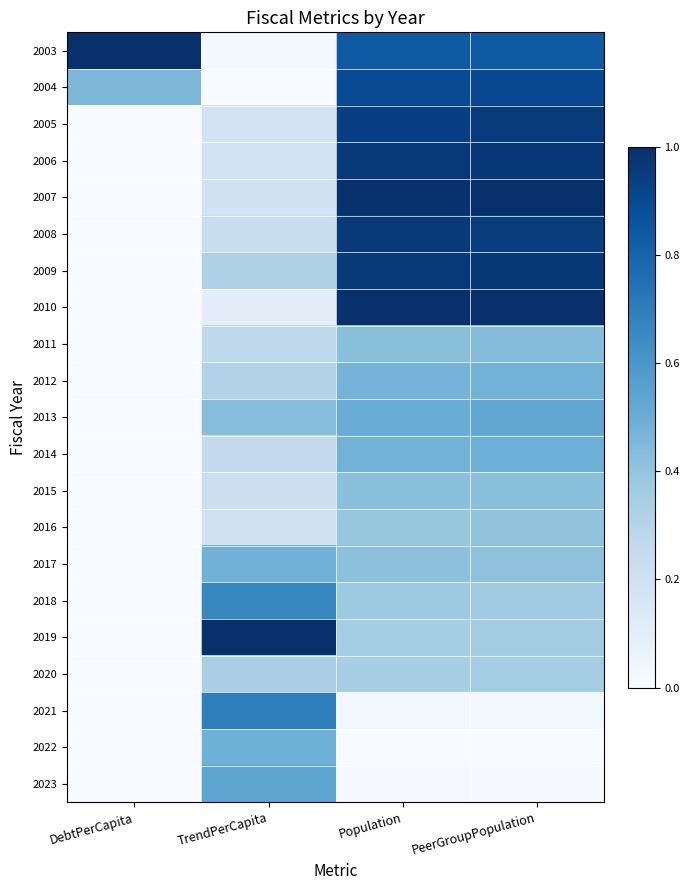

Reading left to right, transcribe all the data shown in this chart.

2003: DebtPerCapita=1.0	TrendPerCapita=0.0	Population=0.8	PeerGroupPopulation=0.8
2004: DebtPerCapita=0.5	TrendPerCapita=0.0	Population=0.9	PeerGroupPopulation=0.9
2005: DebtPerCapita=0.0	TrendPerCapita=0.2	Population=0.9	PeerGroupPopulation=1.0
2006: DebtPerCapita=0.0	TrendPerCapita=0.2	Population=1.0	PeerGroupPopulation=1.0
2007: DebtPerCapita=0.0	TrendPerCapita=0.2	Population=1.0	PeerGroupPopulation=1.0
2008: DebtPerCapita=0.0	TrendPerCapita=0.2	Population=1.0	PeerGroupPopulation=0.9
2009: DebtPerCapita=0.0	TrendPerCapita=0.3	Population=1.0	PeerGroupPopulation=1.0
2010: DebtPerCapita=0.0	TrendPerCapita=0.1	Population=1.0	PeerGroupPopulation=1.0
2011: DebtPerCapita=0.0	TrendPerCapita=0.3	Population=0.4	PeerGroupPopulation=0.4
2012: DebtPerCapita=0.0	TrendPerCapita=0.3	Population=0.5	PeerGroupPopulation=0.5
2013: DebtPerCapita=0.0	TrendPerCapita=0.4	Population=0.5	PeerGroupPopulation=0.5
2014: DebtPerCapita=0.0	TrendPerCapita=0.3	Population=0.5	PeerGroupPopulation=0.5
2015: DebtPerCapita=0.0	TrendPerCapita=0.2	Population=0.4	PeerGroupPopulation=0.4
2016: DebtPerCapita=0.0	TrendPerCapita=0.2	Population=0.4	PeerGroupPopulation=0.4
2017: DebtPerCapita=0.0	TrendPerCapita=0.5	Population=0.4	PeerGroupPopulation=0.4
2018: DebtPerCapita=0.0	TrendPerCapita=0.7	Population=0.4	PeerGroupPopulation=0.4
2019: DebtPerCapita=0.0	TrendPerCapita=1.0	Population=0.4	PeerGroupPopulation=0.4
2020: DebtPerCapita=0.0	TrendPerCapita=0.3	Population=0.3	PeerGroupPopulation=0.4
2021: DebtPerCapita=0.0	TrendPerCapita=0.7	Population=0.0	PeerGroupPopulation=0.0
2022: DebtPerCapita=0.0	TrendPerCapita=0.5	Population=0.0	PeerGroupPopulation=0.0
2023: DebtPerCapita=0.0	TrendPerCapita=0.5	Population=0.0	PeerGroupPopulation=0.0